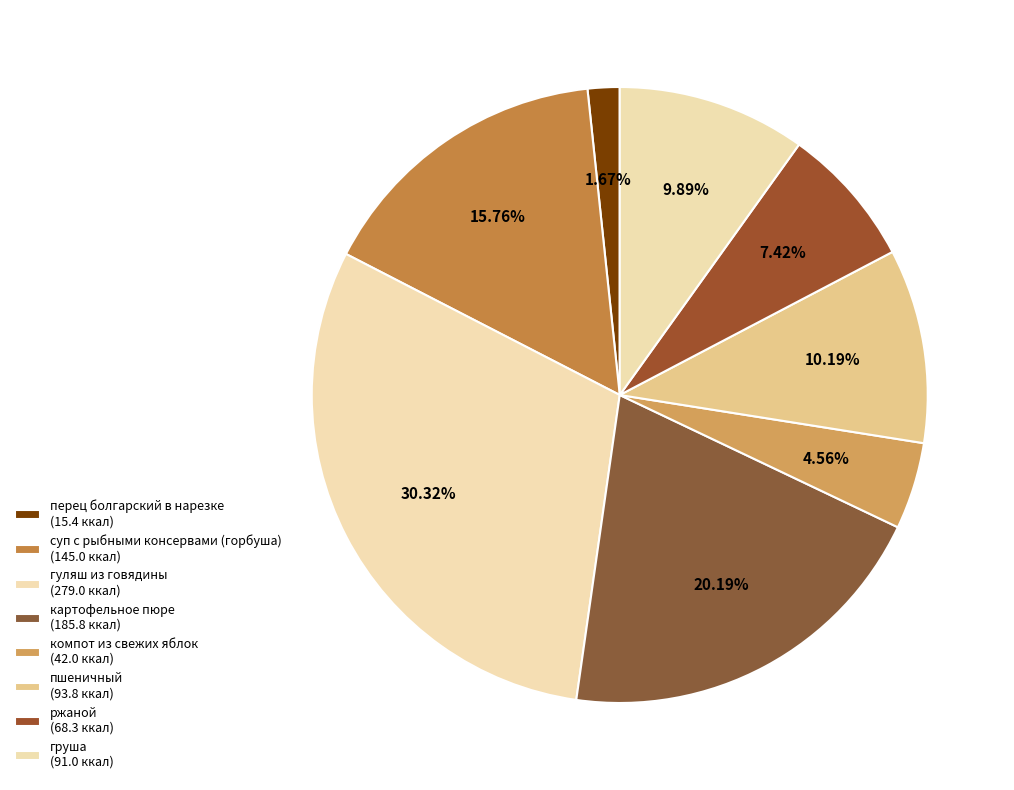

Is гуляш из говядины the majority of the pie?

No